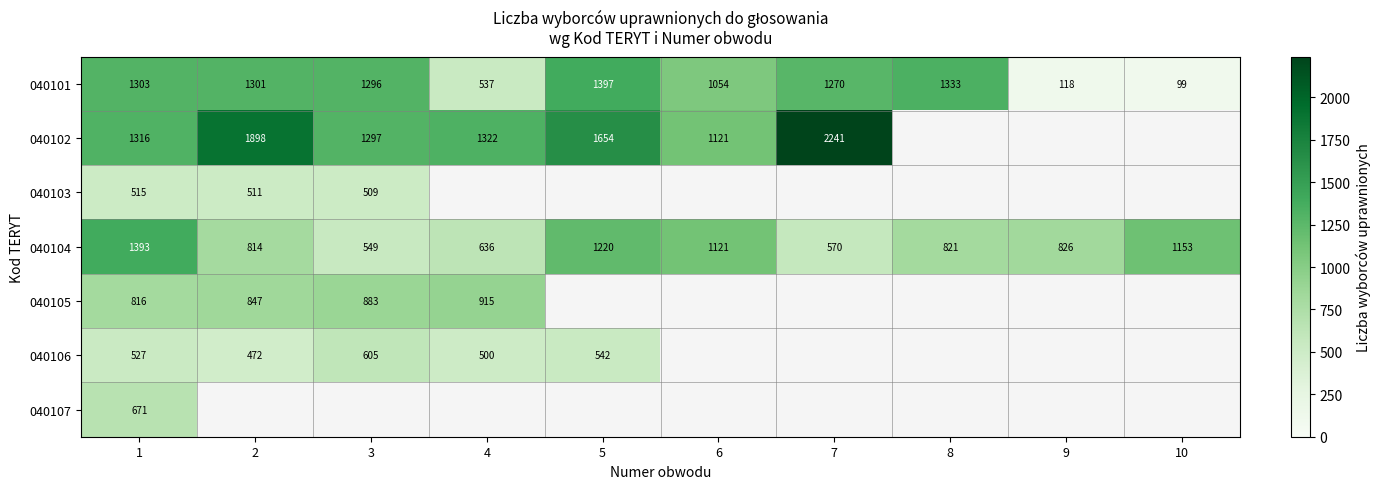

Is it true that 040102 equals 599 at 3?

False